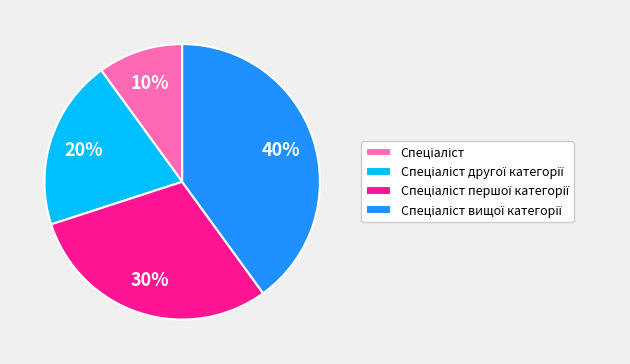

Does any single category account for the majority?

No